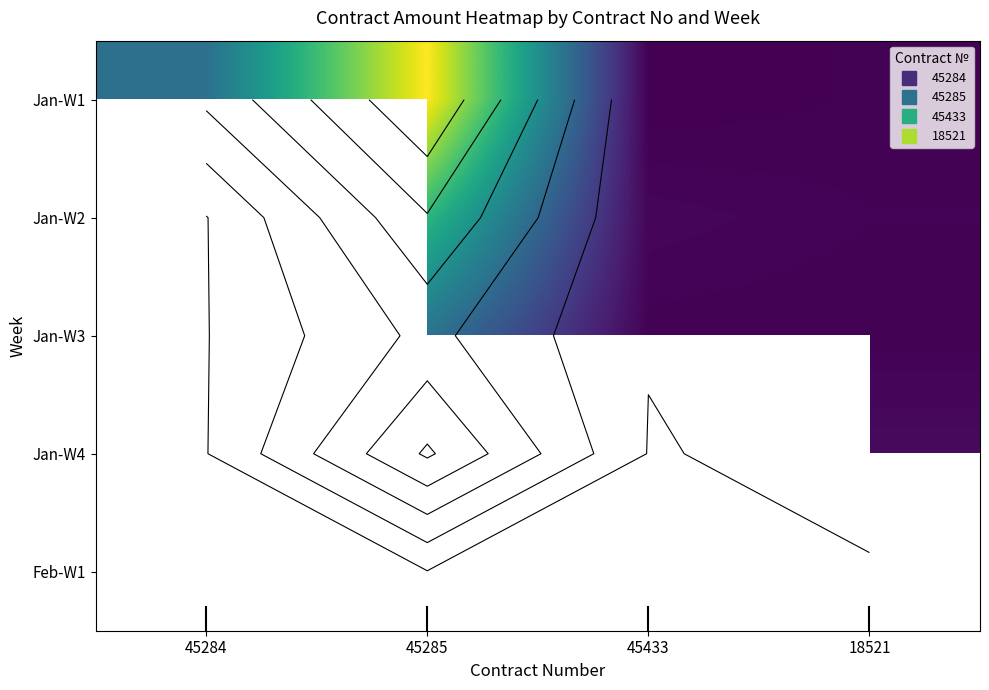

List the labels in order of Jan-W1 value, smallest first.

45433, 18521, 45284, 45285